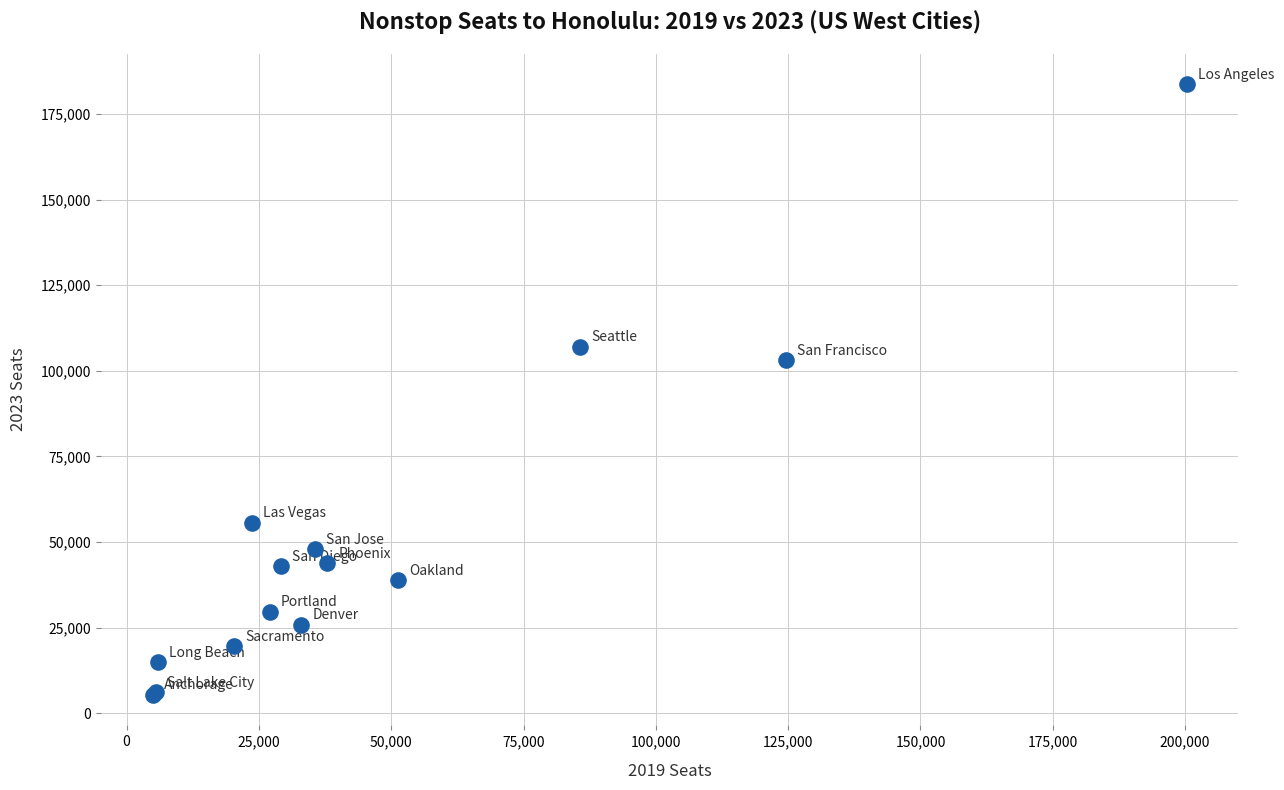

What Y value in the scatter plot is closest to 94522?

103049